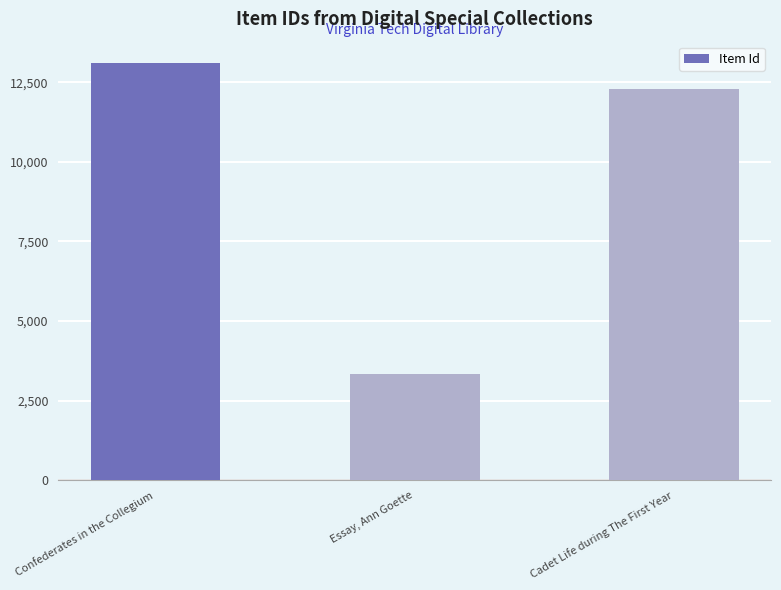

What value does the data have at Confederates in the Collegium, to the nearest 10?

13120